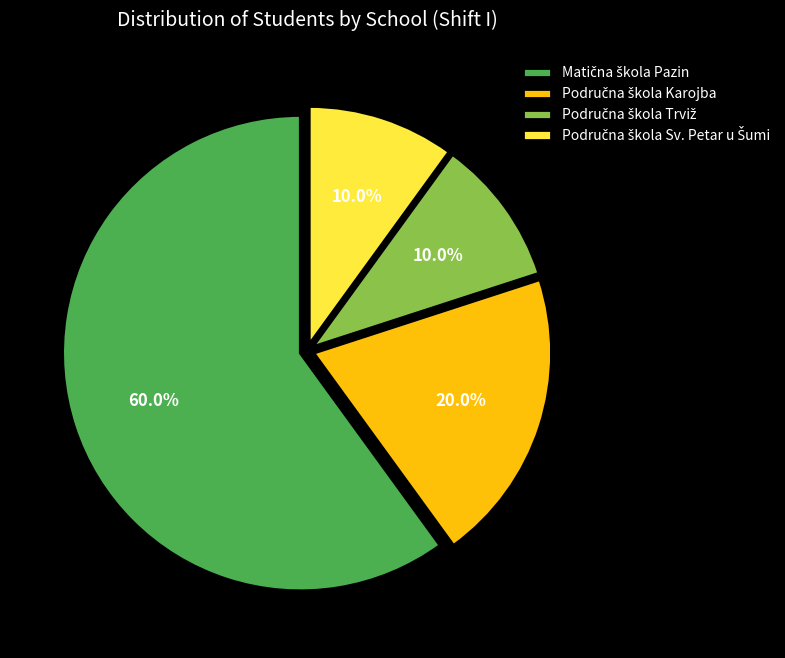

Is there any slice that represents more than half of the pie?

Yes